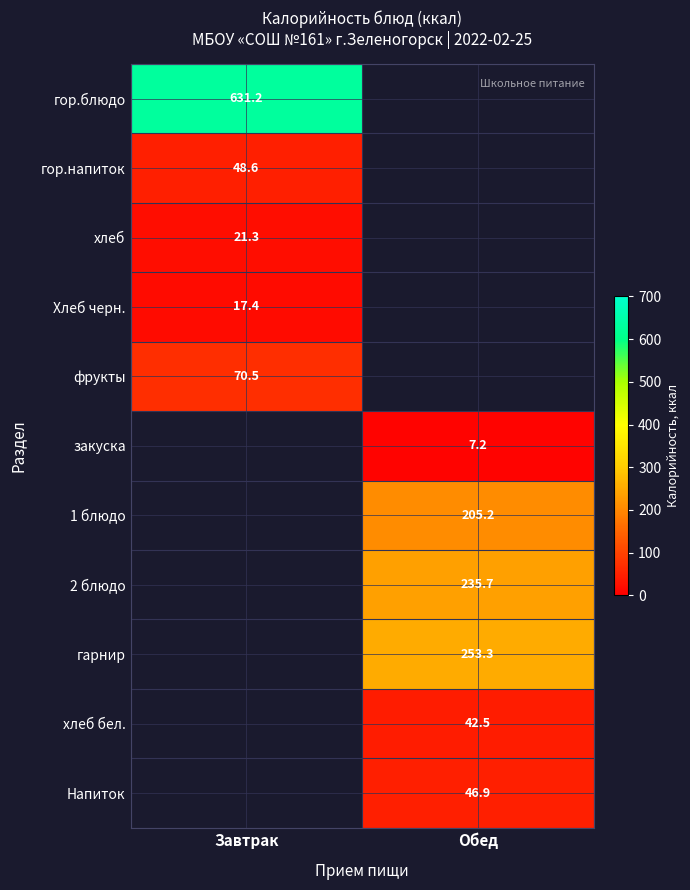

The фрукты series shows 70.5 at Завтрак. True or false?

True